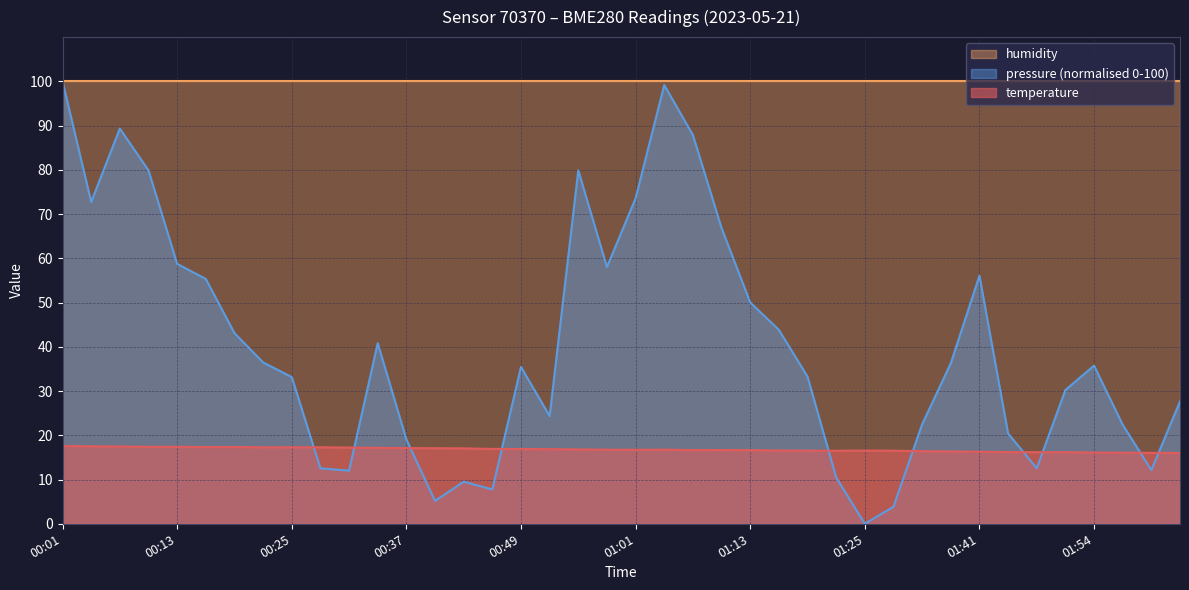

What is the change in value from 00:40 to 00:52?

-0.2